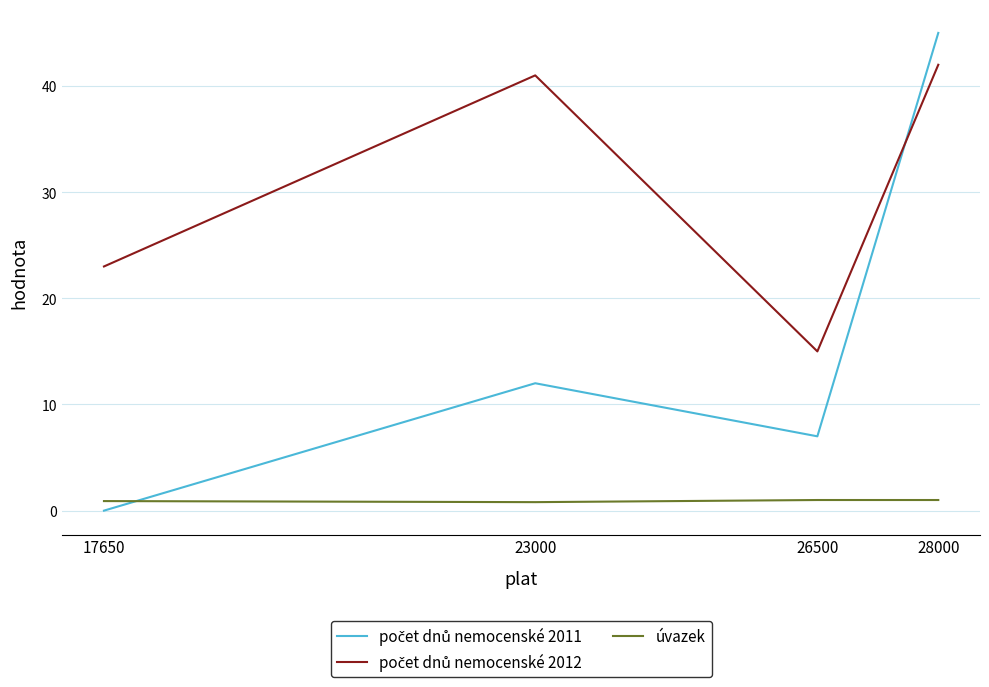

What is the total value across all series at 28000?

88.0